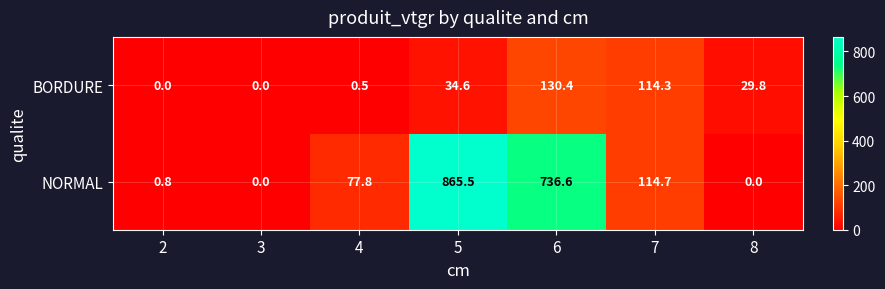

What is the difference between the highest and lowest values at 5?

830.9